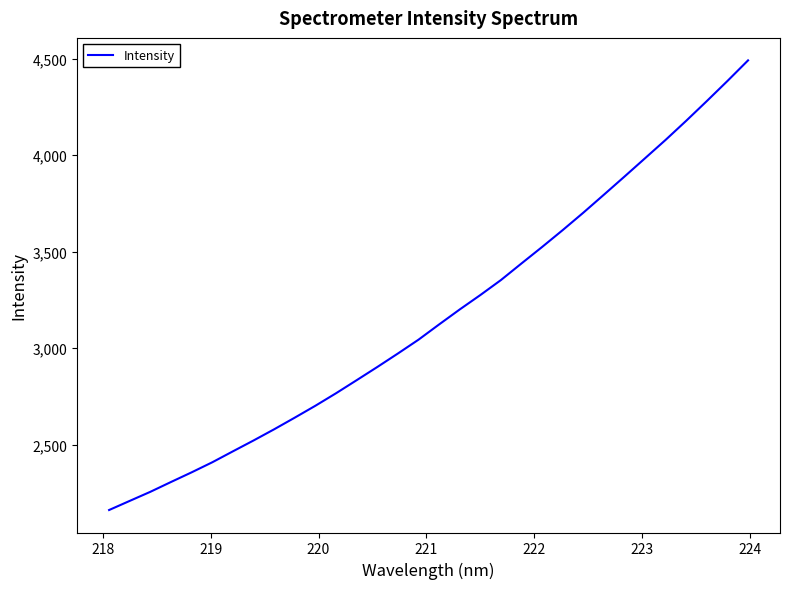

What is the maximum value shown in the chart?

4491.1